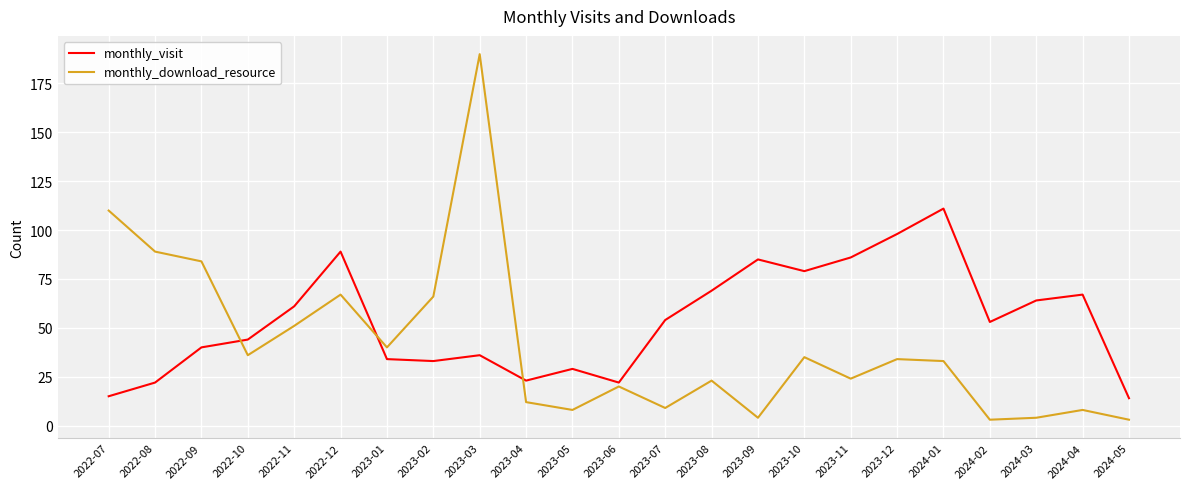

Does the chart have visible grid lines?

Yes